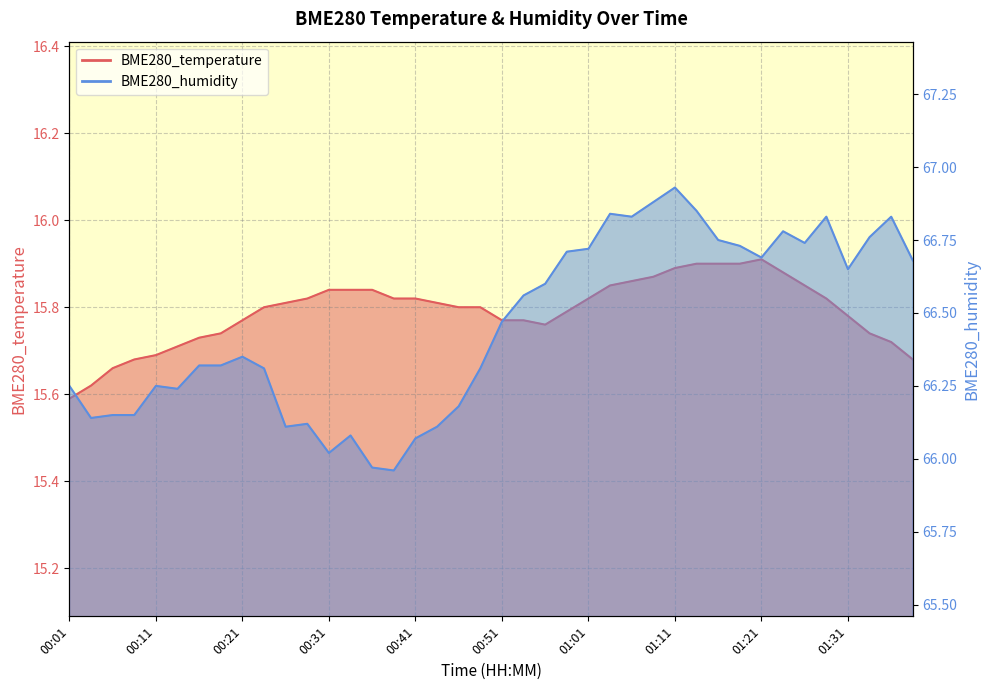

List the labels in order of BME280_temperature value, largest first.

01:21, 01:13, 01:16, 01:18, 01:11, 01:24, 01:09, 01:06, 01:03, 01:26, 00:31, 00:34, 00:36, 00:29, 00:38, 00:41, 01:01, 01:29, 00:26, 00:44, 00:24, 00:46, 00:48, 00:59, 01:31, 00:21, 00:51, 00:54, 00:56, 00:19, 01:34, 00:16, 01:36, 00:14, 00:11, 00:09, 01:39, 00:06, 00:04, 00:01